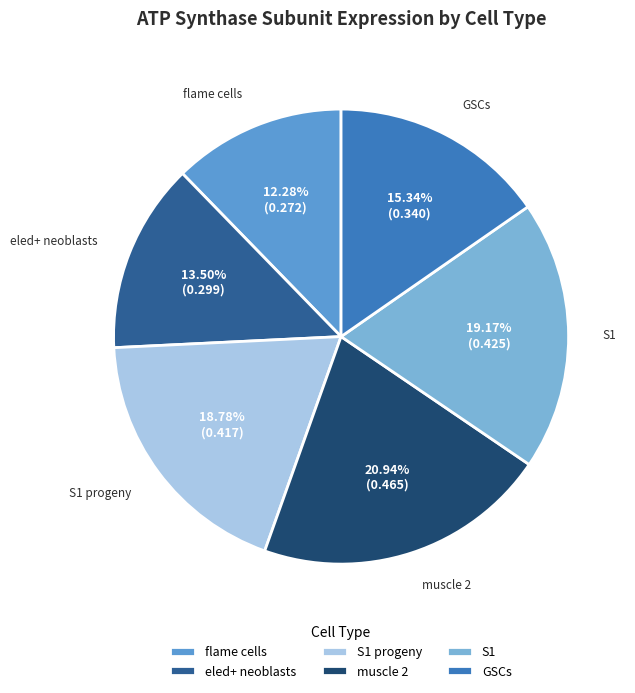

To the nearest percent, what is the average slice percentage?

17%